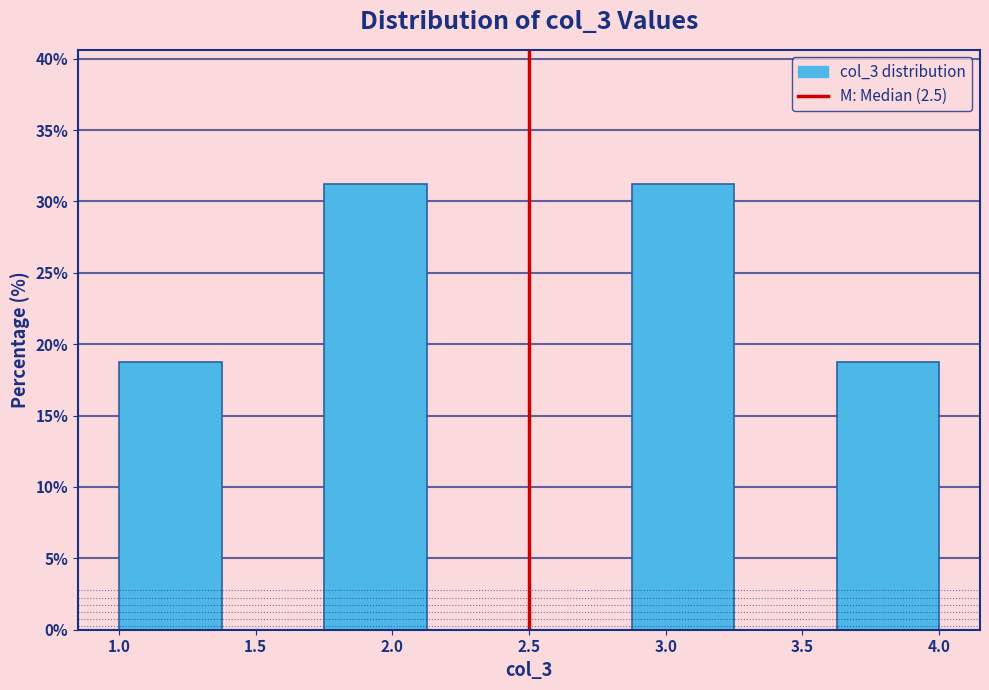

Reading left to right, transcribe this chart: for each bar, give the range it covers on the x-axis and its height. Neither the bar edges nor the heights are printed on the chart, so give them approximately, as read against the axes.

1.000 to 1.375: 19.0
1.375 to 1.750: 0
1.750 to 2.125: 31.5
2.125 to 2.500: 0
2.500 to 2.875: 0
2.875 to 3.250: 31.5
3.250 to 3.625: 0
3.625 to 4.000: 19.0